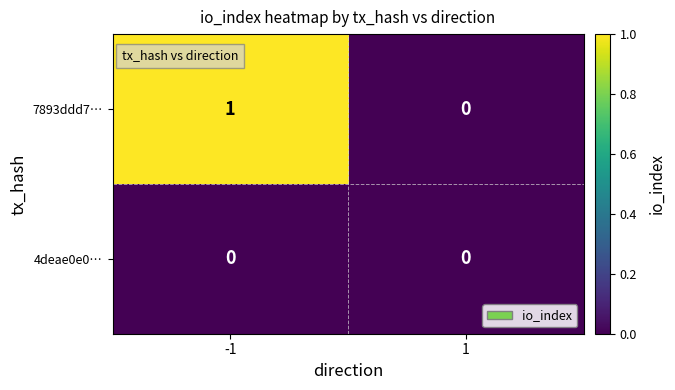

List the series in order of their overall mean, highest first.

7893ddd7…, 4deae0e0…